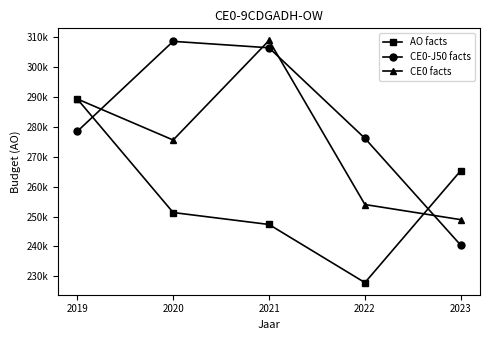

Does the chart have visible grid lines?

No